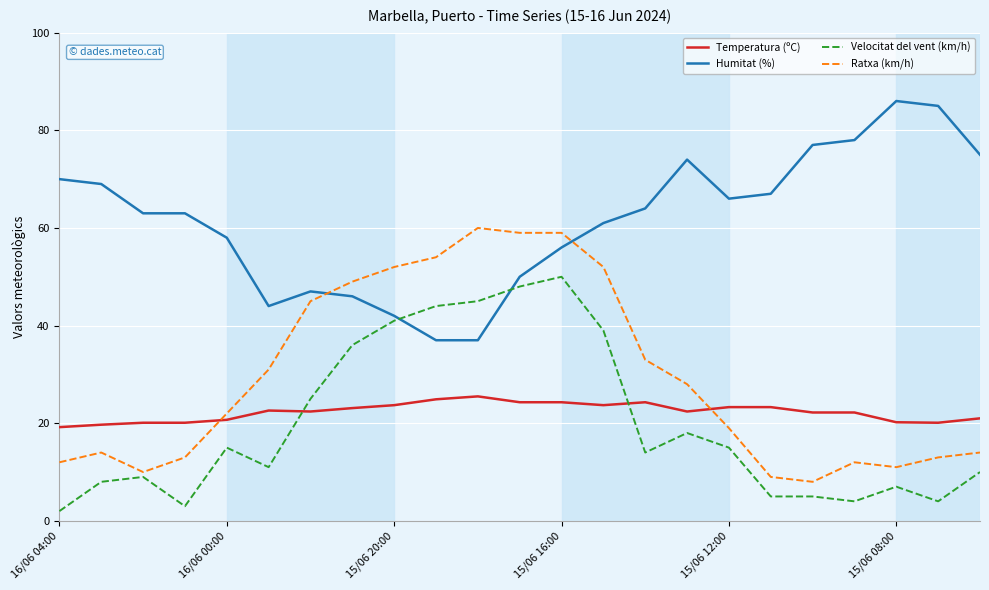

True or false: Humitat (%) and Temperatura (ºC) intersect in this chart.

False